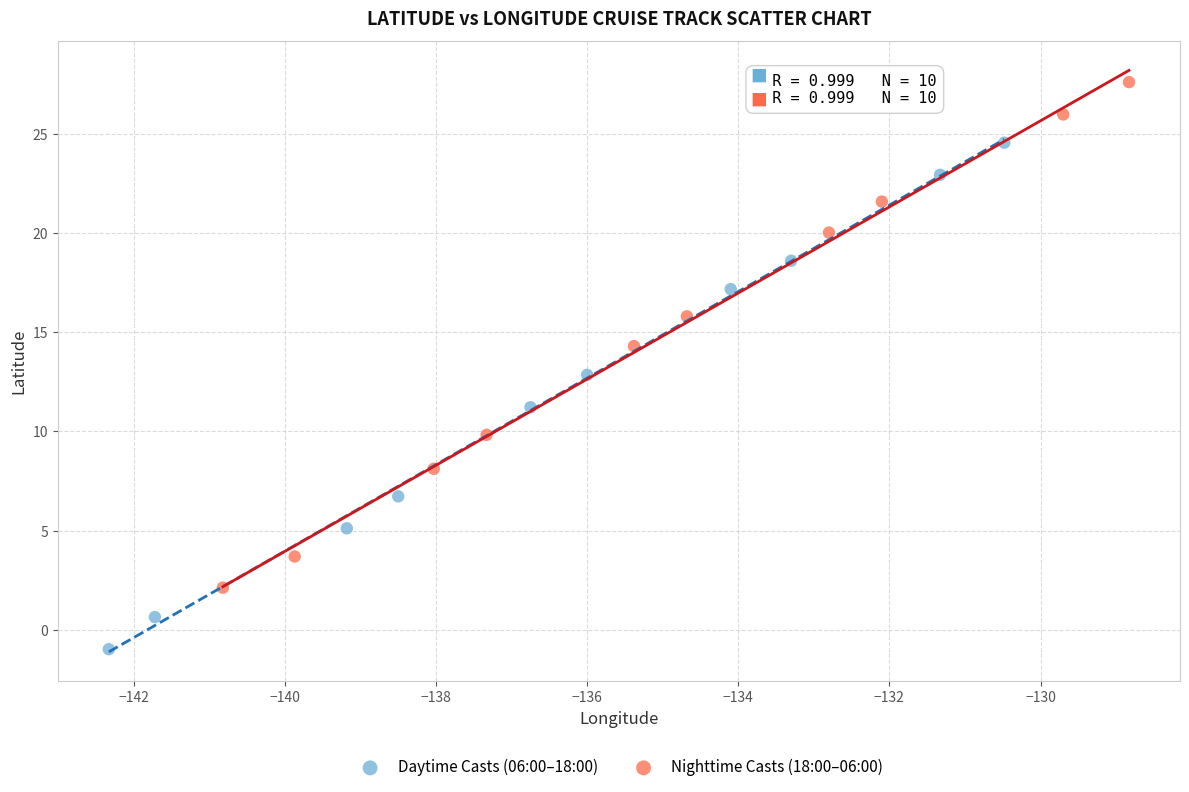

Which series reaches the maximum Y coordinate?

Nighttime Casts (18:00–06:00)